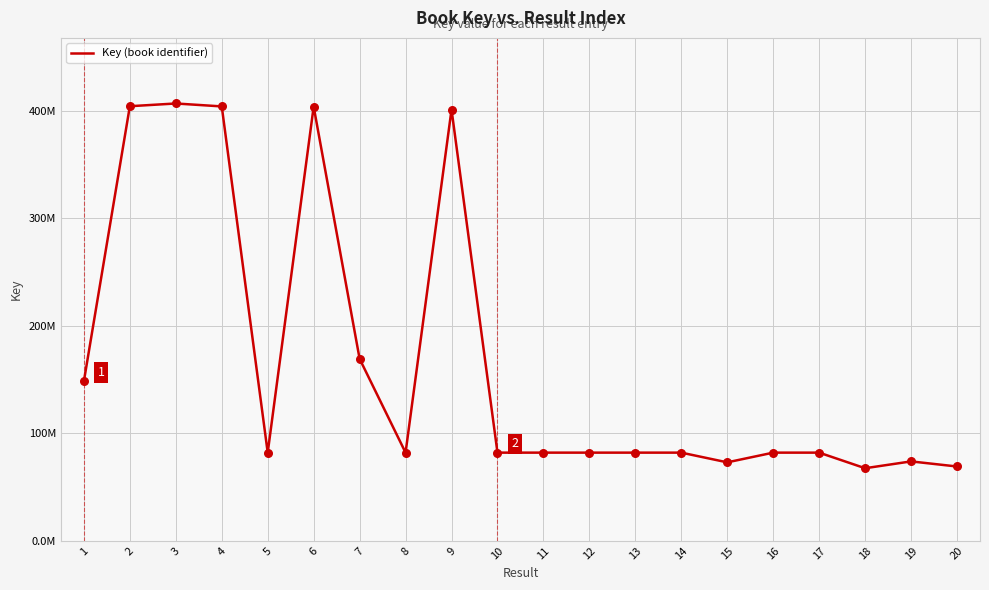

What is the ratio of the value at 1 to the value at 15?

2.0